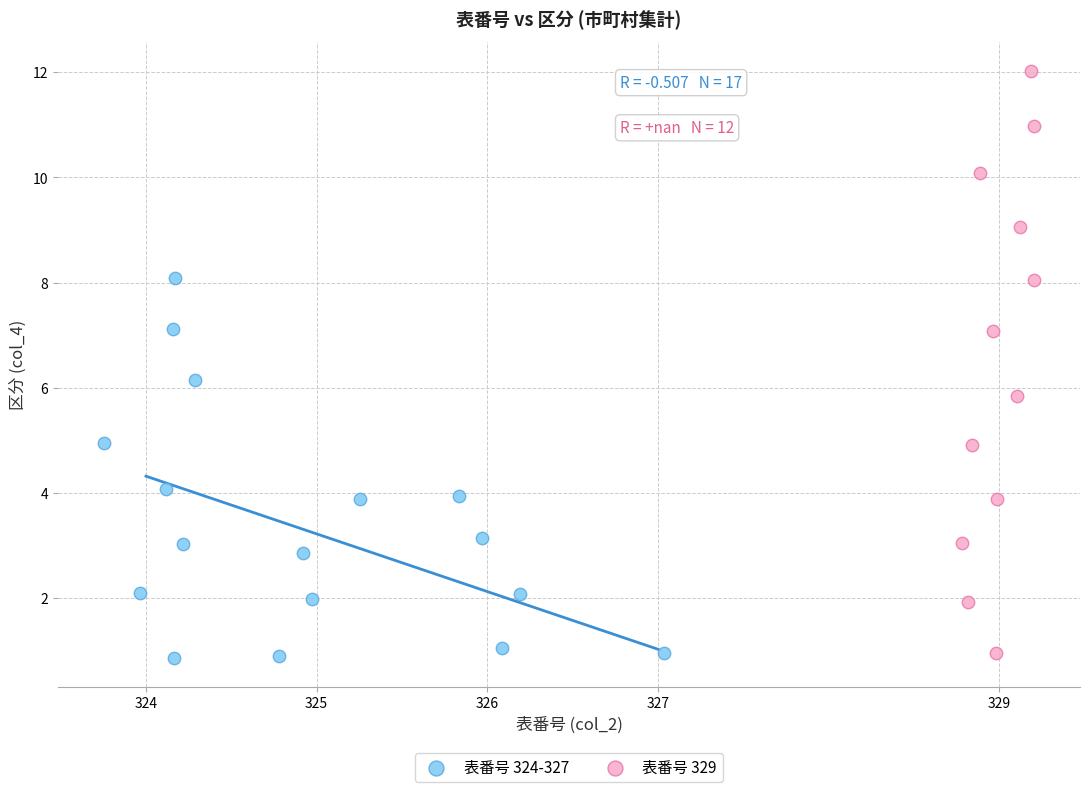

Which series has the widest spread of Y values?

表番号 329